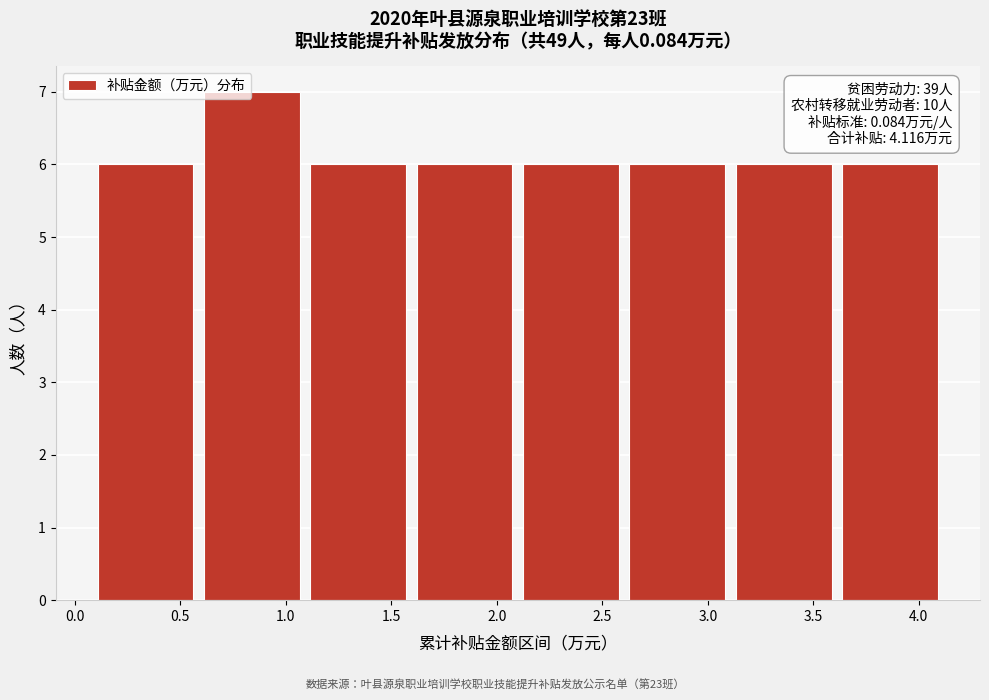

Over which range of the x-axis is the bar tallest?

0.6 to 1.1